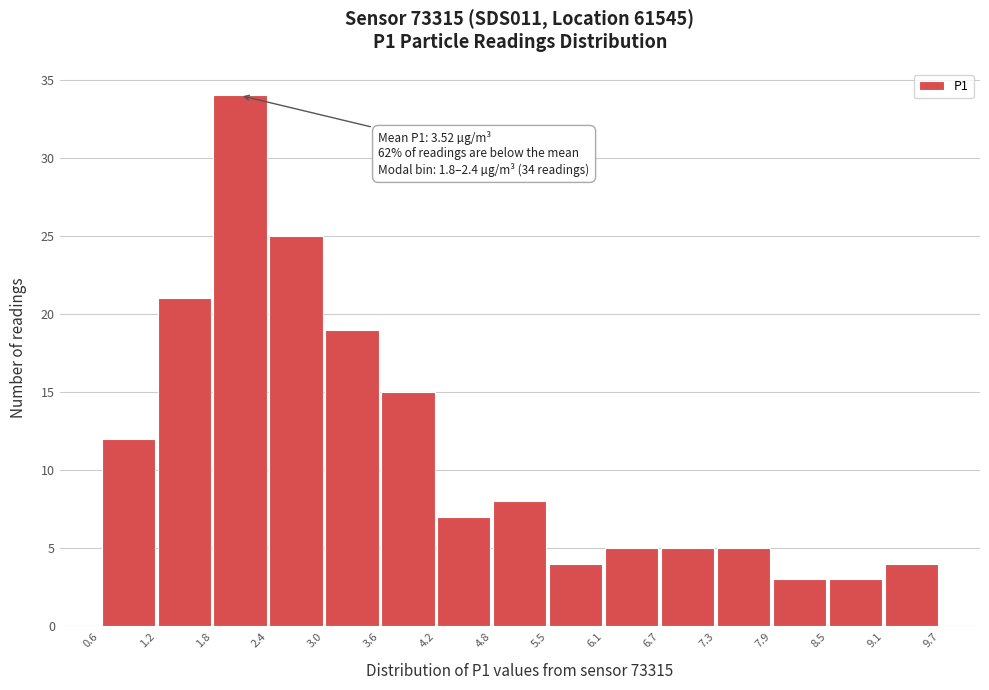

Over which range of the x-axis is the bar tallest?

1.8 to 2.4